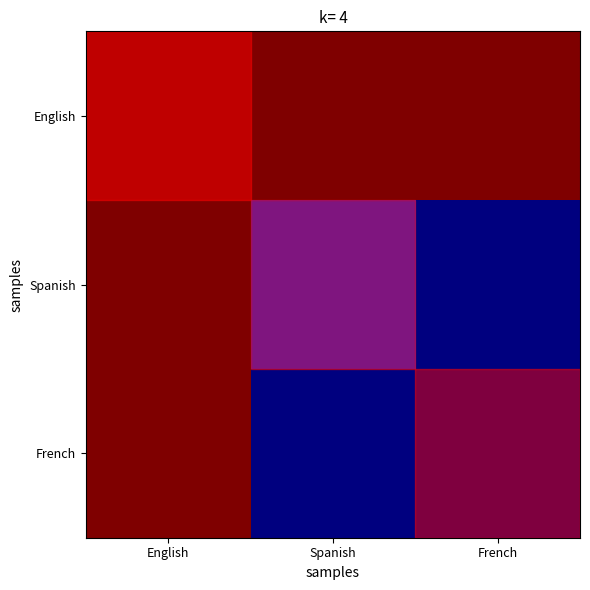

Reading left to right, extract all data points from this chart.

English: English=1.0	Spanish=1.0	French=1.0
Spanish: English=1.0	Spanish=0.2	French=0.0
French: English=1.0	Spanish=0.0	French=0.0